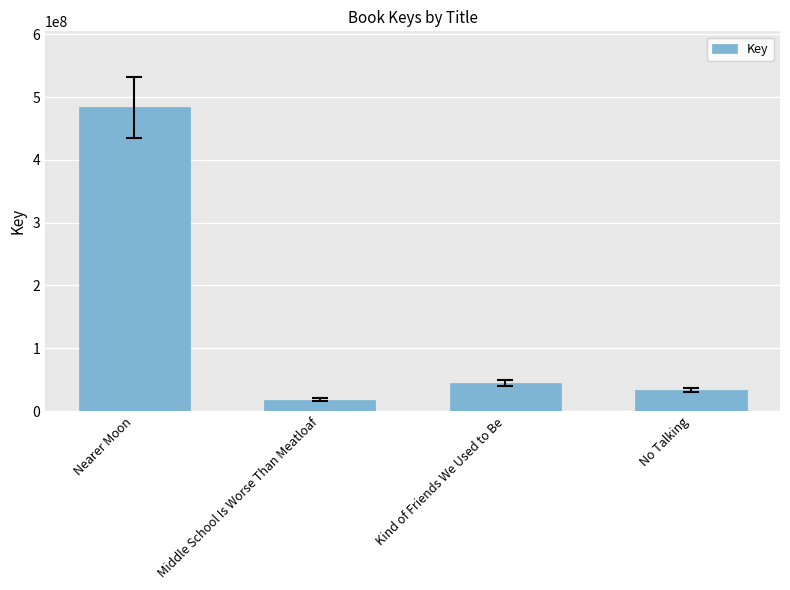

Rank the categories by value from highest to lowest.

Nearer Moon, Kind of Friends We Used to Be, No Talking, Middle School Is Worse Than Meatloaf